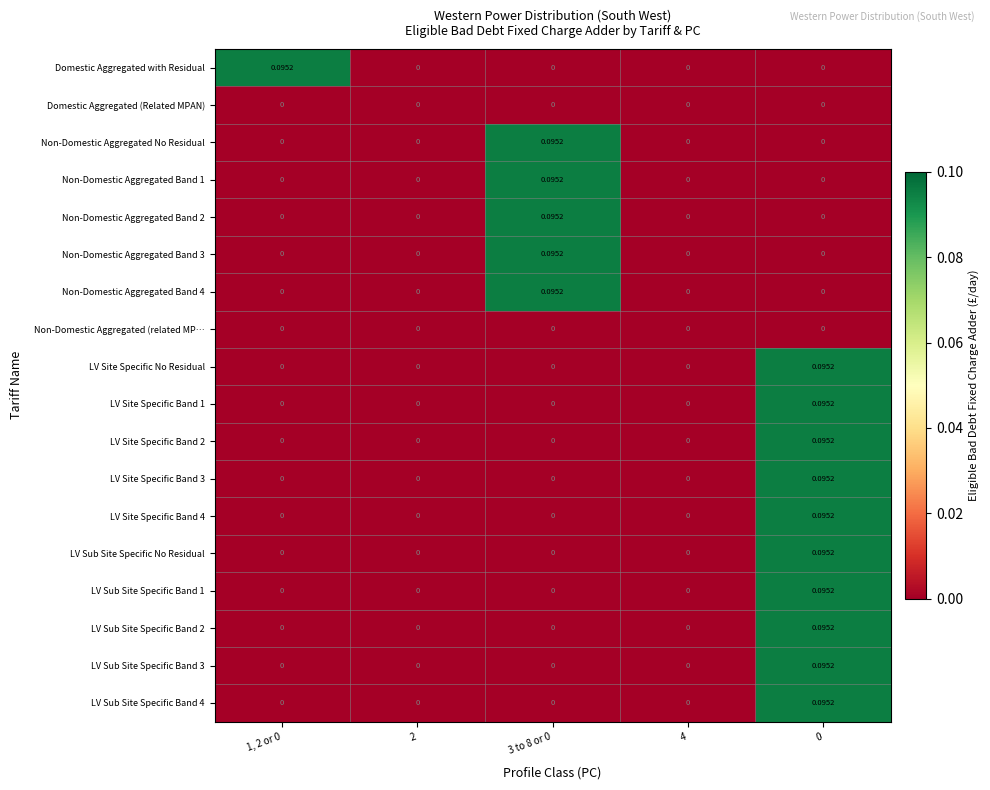

Which series changed the most between 1, 2 or 0 and 2?

Domestic Aggregated with Residual